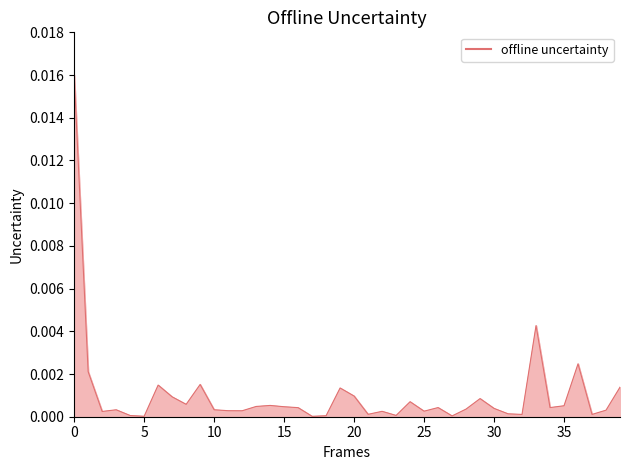

How many lines are shown in the chart?

1